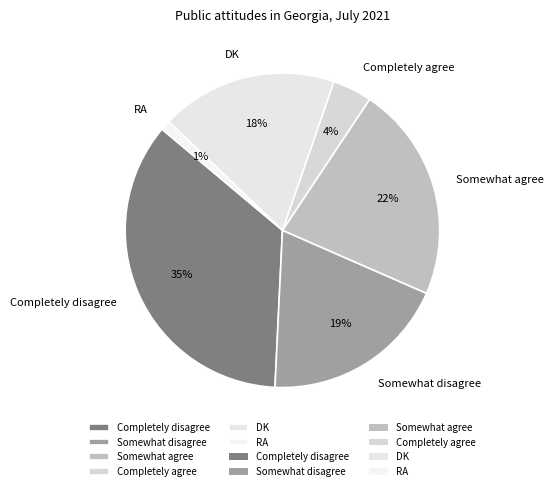

To the nearest percent, what is the difference between the largest and smallest slice percentages?

34%